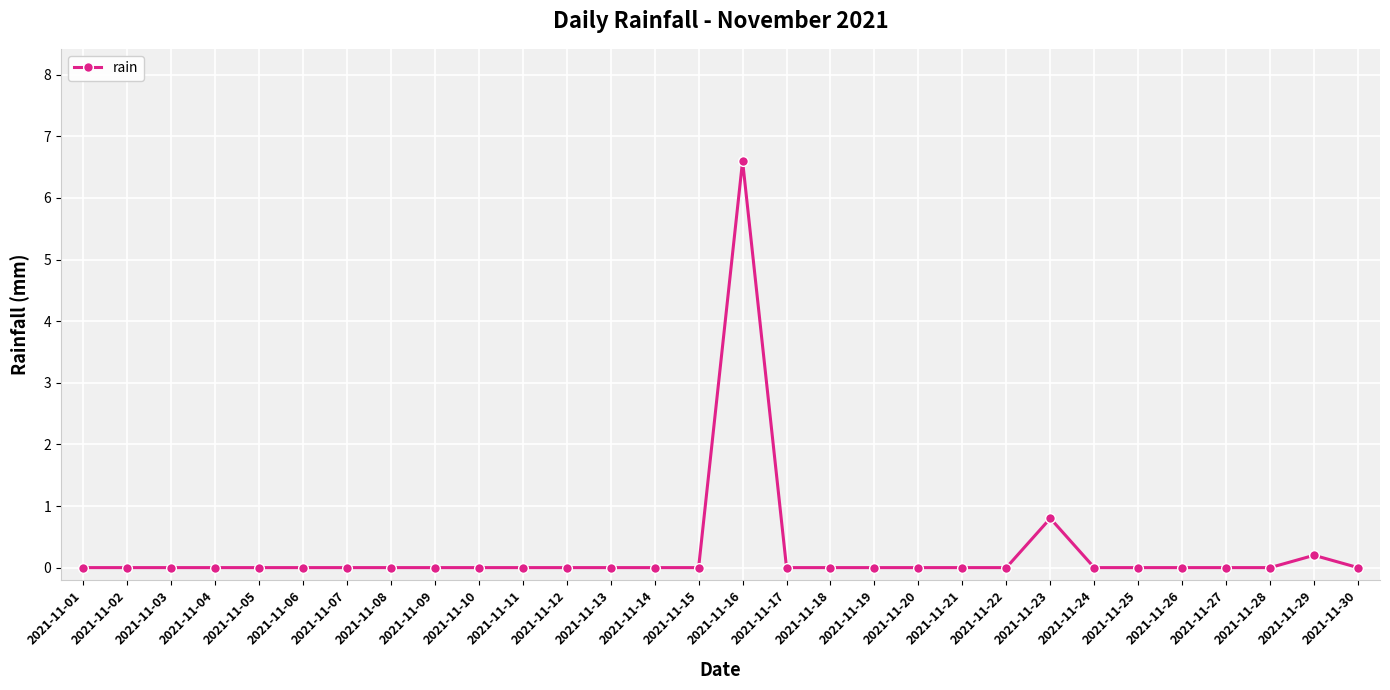

What is the sum of the values at 2021-11-29 and 2021-11-25?

0.2